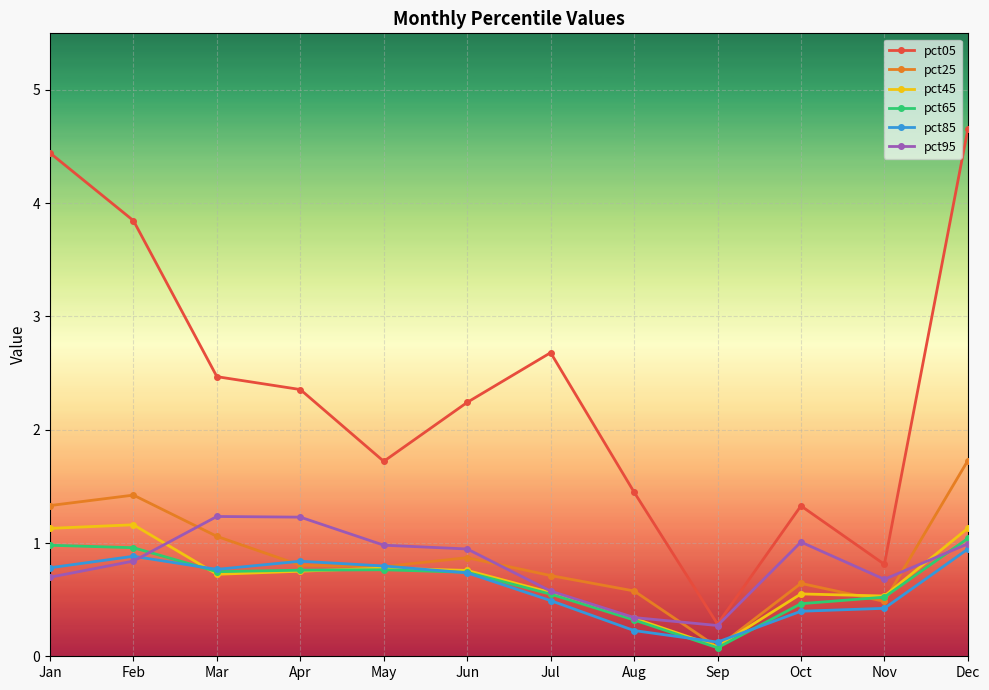

What is the total value across all series at Sep?

0.9